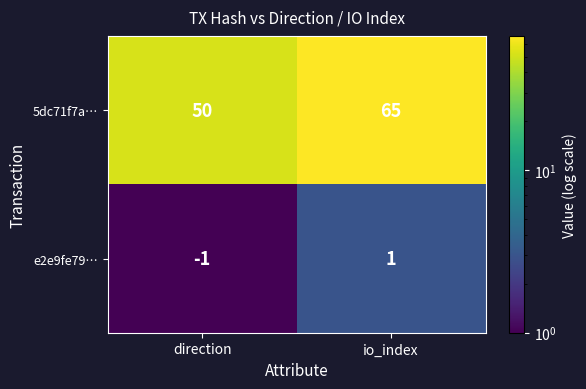

Where is 5dc71f7a… nearest to the value 57?

direction